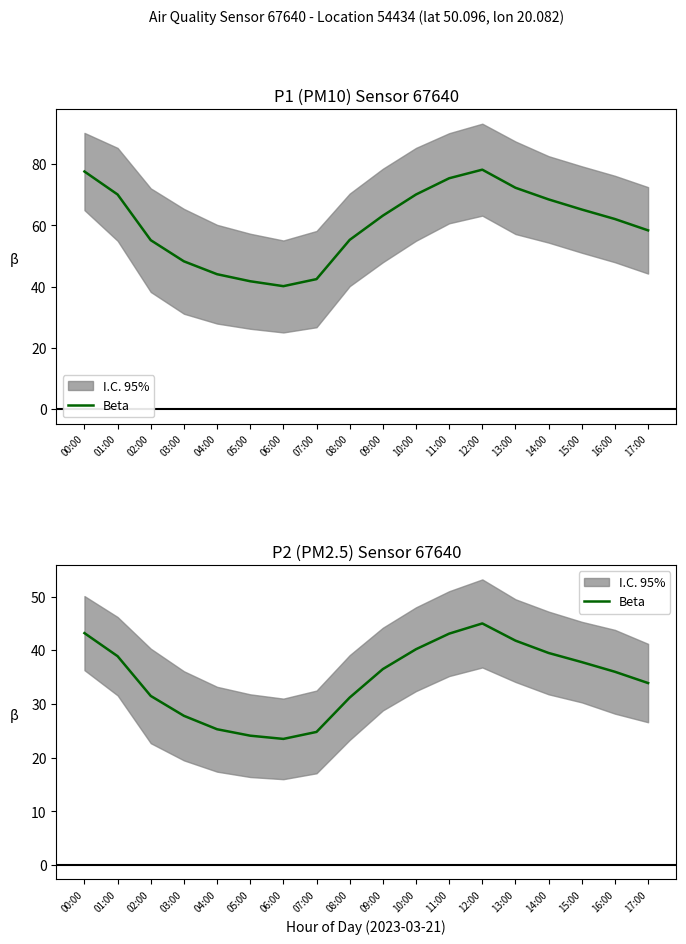

What is the value of the 17th point from the left?

36.0